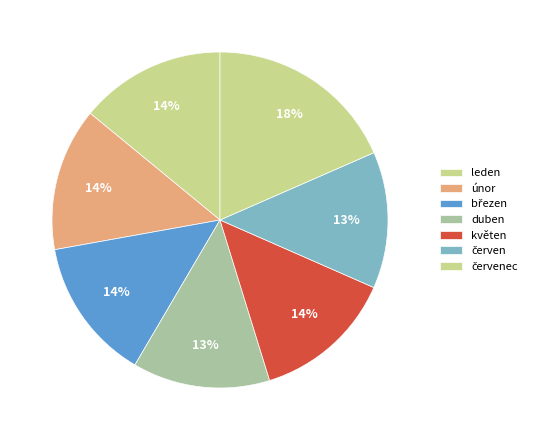

Rank the categories by value from highest to lowest.

červenec, leden, únor, březen, květen, duben, červen